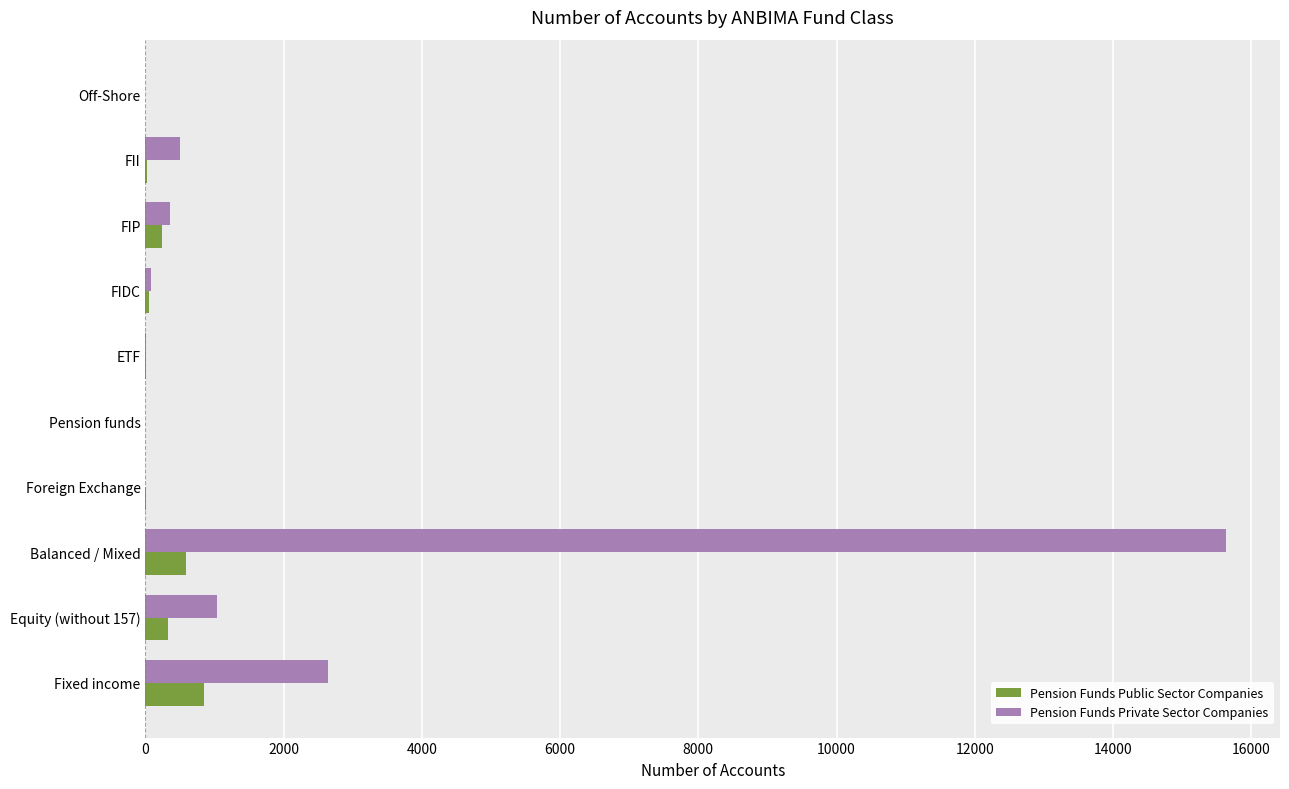

Where is Pension Funds Private Sector Companies nearest to the value 7817?

Fixed income